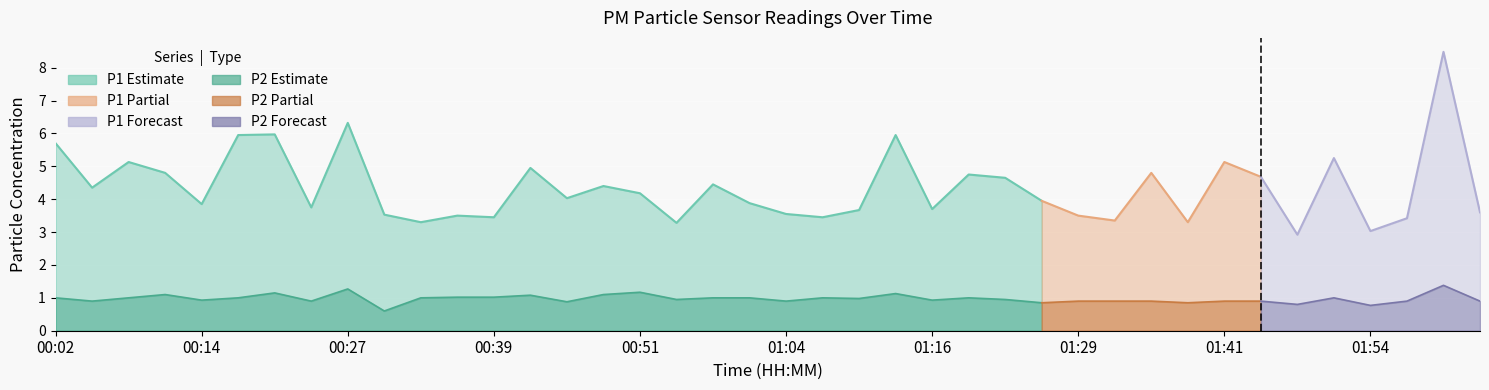

What are all the series names shown in the legend?

P1, P2